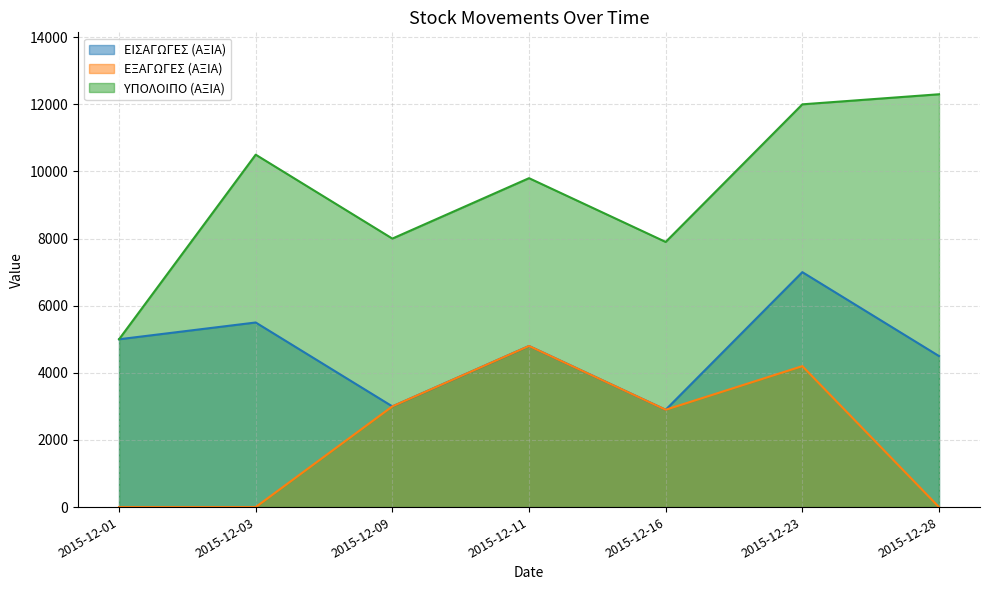

The ΕΙΣΑΓΩΓΕΣ (ΑΞΙΑ) series shows 7000 at 2015-12-23. True or false?

True